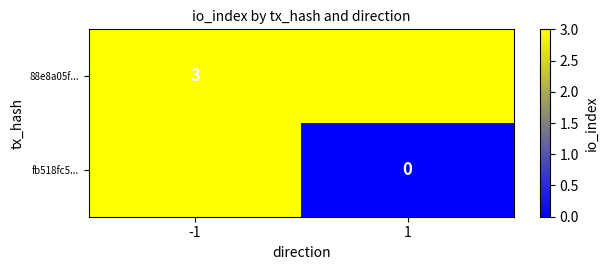

True or false: 88e8a05f... has a value of 3 at -1.

True